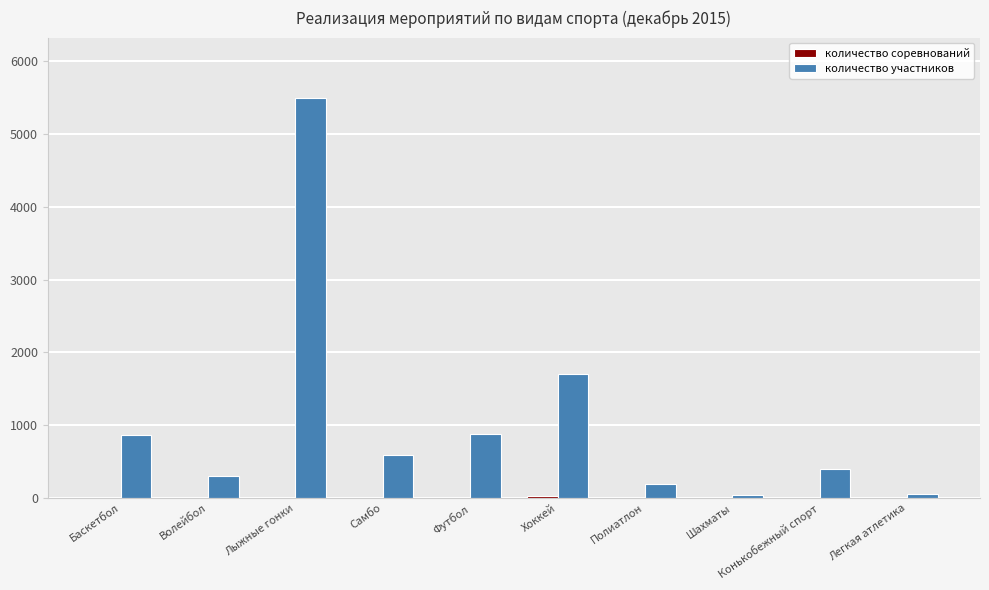

What is the greatest value displayed?

5494